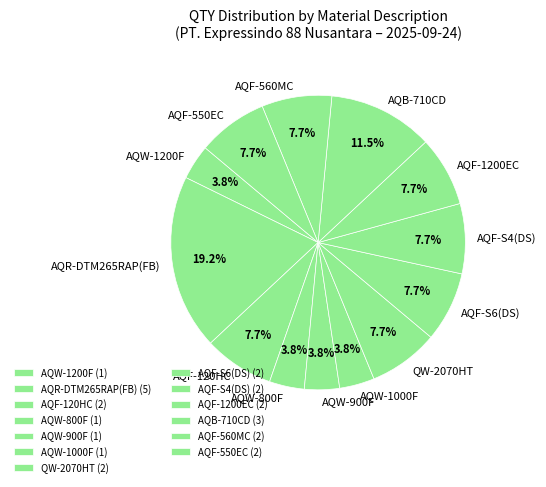

To the nearest percent, what is the difference between the largest and smallest slice percentages?

15%